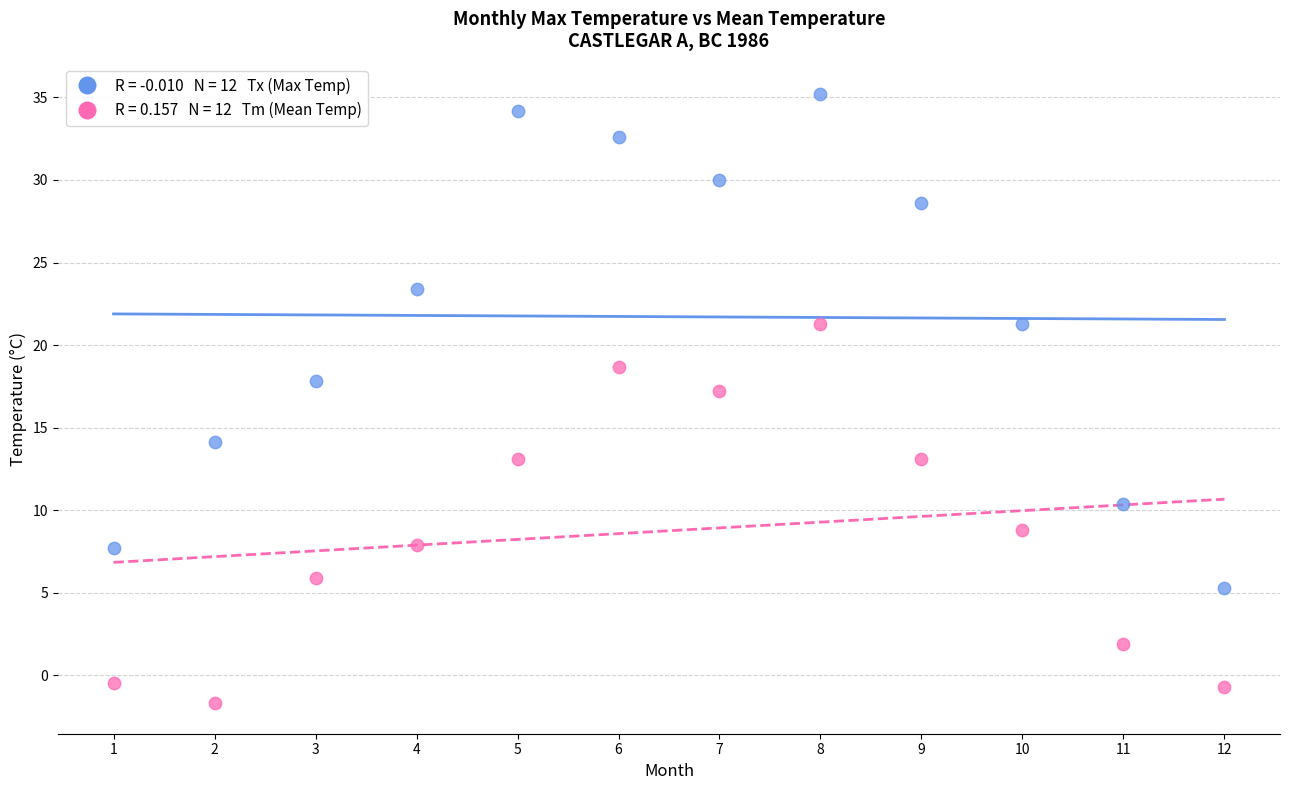

Across all data points, what is the range of Y values (max minus min)?

36.9